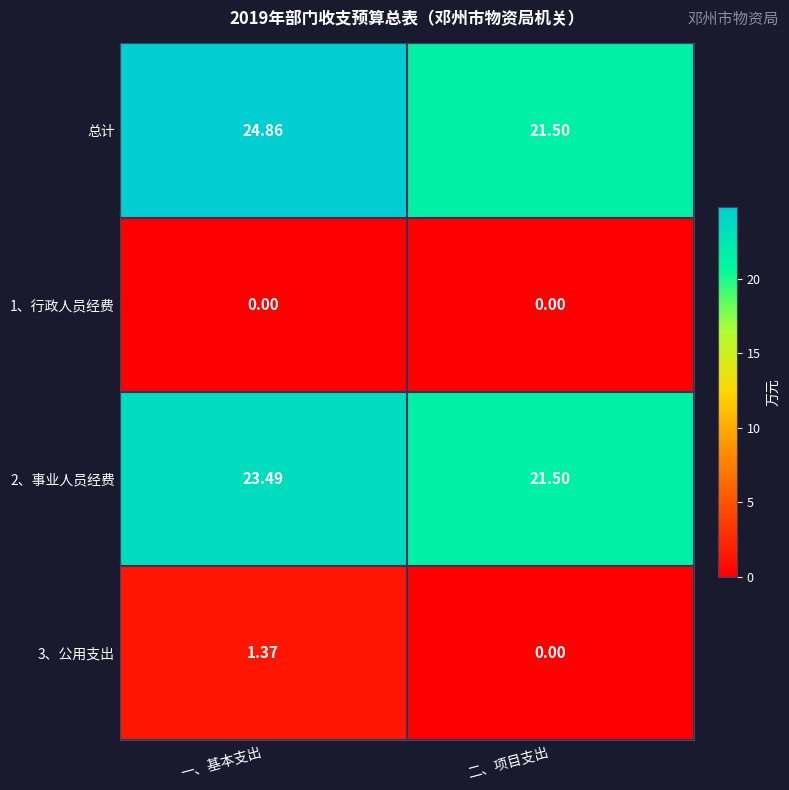

What is the spread (max minus min) of values at 二、项目支出?

21.5